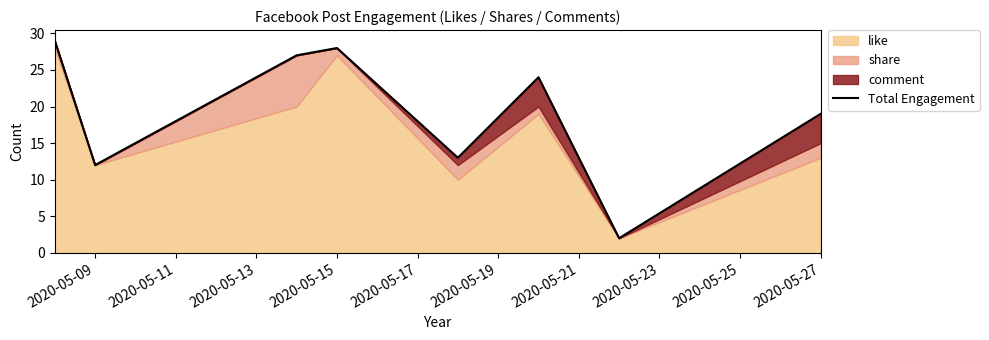

How many values exceed 24?

3